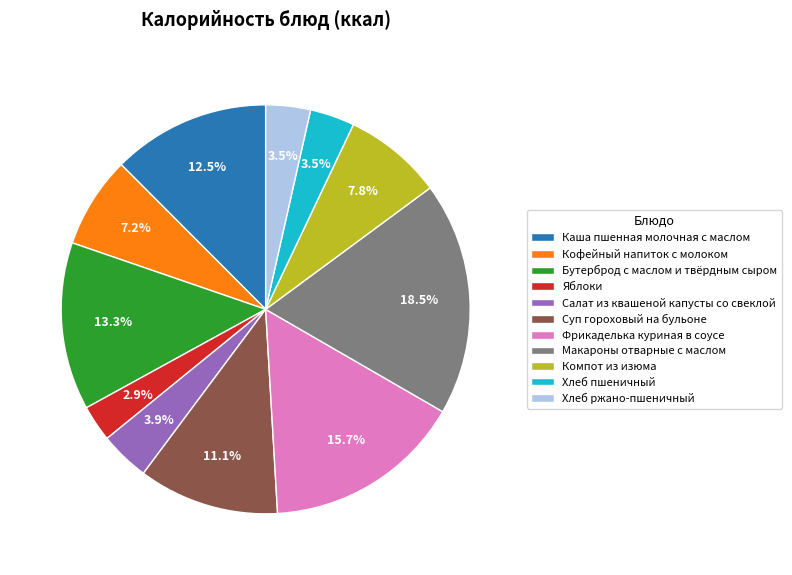

To the nearest percent, what is the average slice percentage?

9%